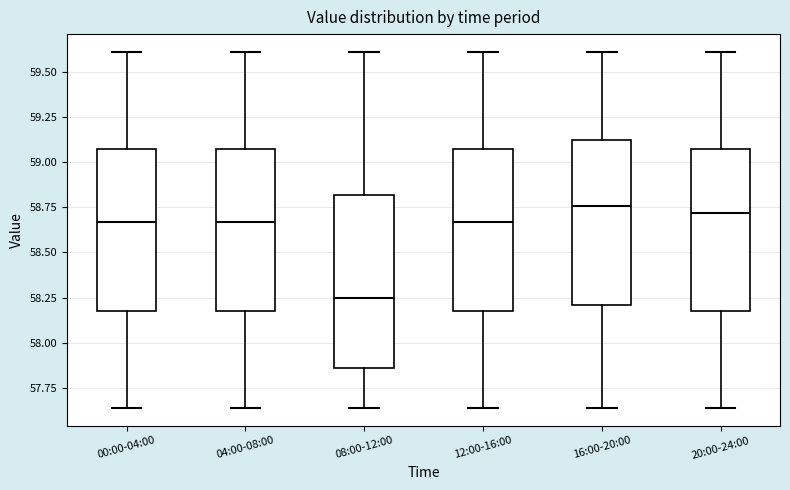

Reading left to right, transcribe this box plot: for each box, give where its median line is, the range the box spans, and where its two whiskers end, as read against the y-axis. The values are not printed on the chart, so give them approximately, as read against the axis.

00:00-04:00: median 58.65, box 58.20 to 59.10, whiskers 57.65 to 59.60
04:00-08:00: median 58.65, box 58.20 to 59.10, whiskers 57.65 to 59.60
08:00-12:00: median 58.25, box 57.85 to 58.80, whiskers 57.65 to 59.60
12:00-16:00: median 58.65, box 58.20 to 59.10, whiskers 57.65 to 59.60
16:00-20:00: median 58.75, box 58.20 to 59.10, whiskers 57.65 to 59.60
20:00-24:00: median 58.70, box 58.20 to 59.10, whiskers 57.65 to 59.60